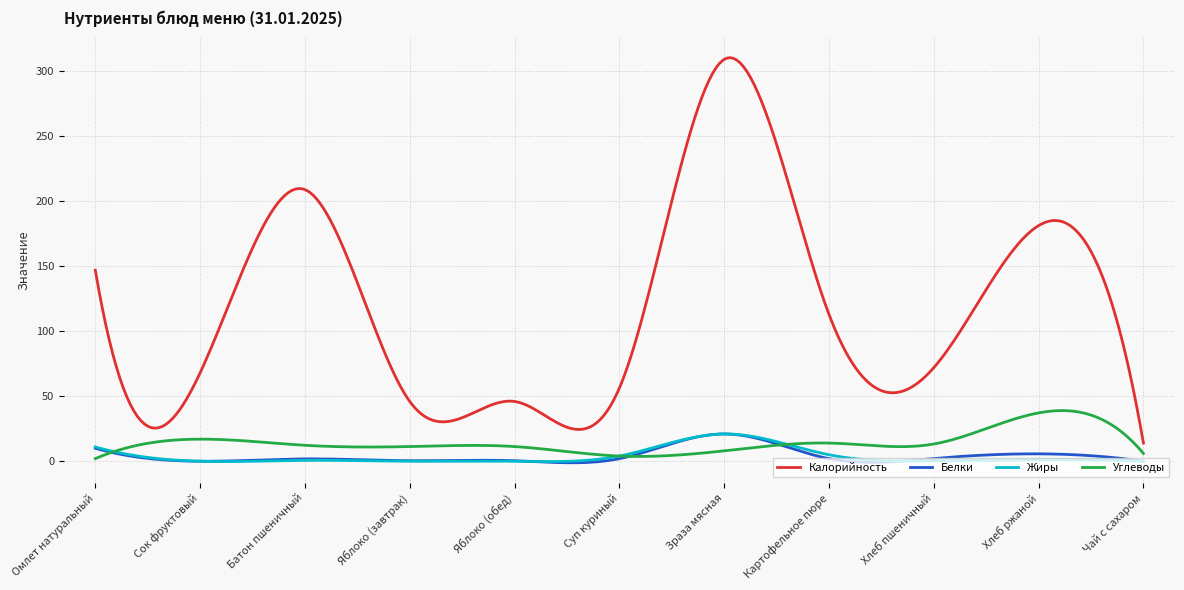

What are all the series names shown in the legend?

Калорийность, Белки, Жиры, Углеводы